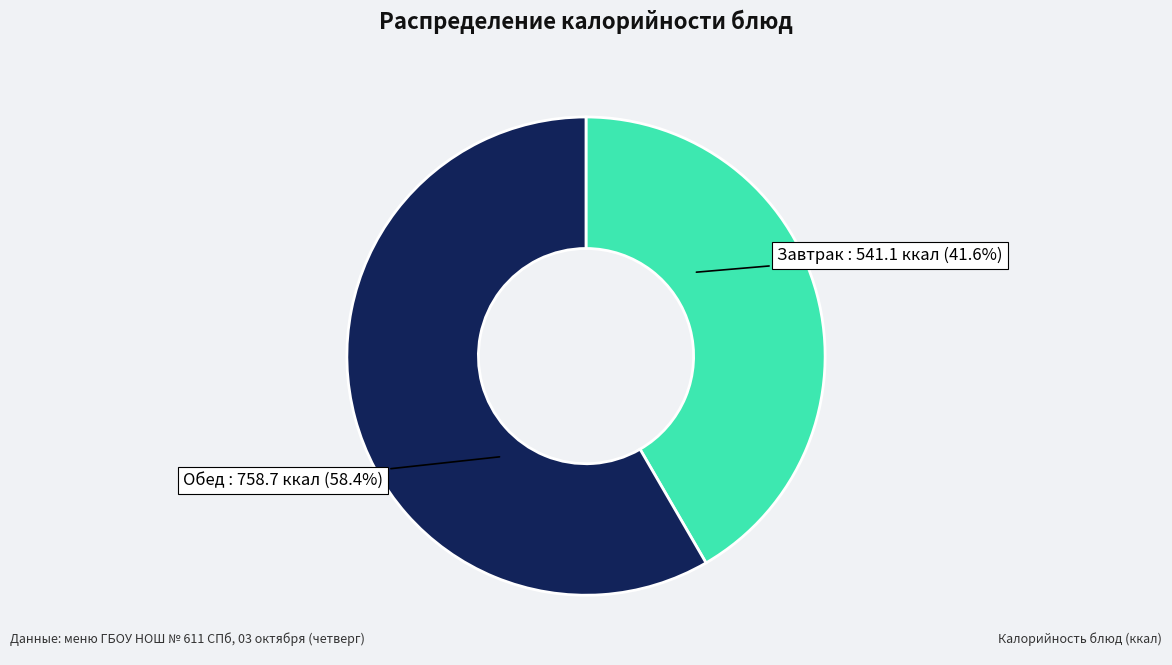

Is there a majority slice in this chart?

Yes